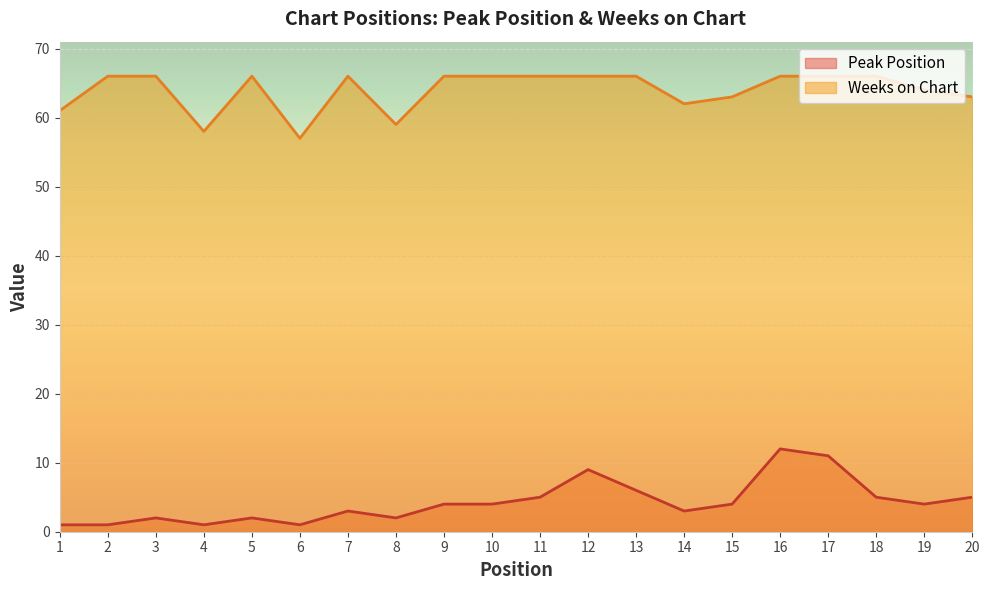

Between 1 and 3, which series saw the biggest shift?

Weeks on Chart